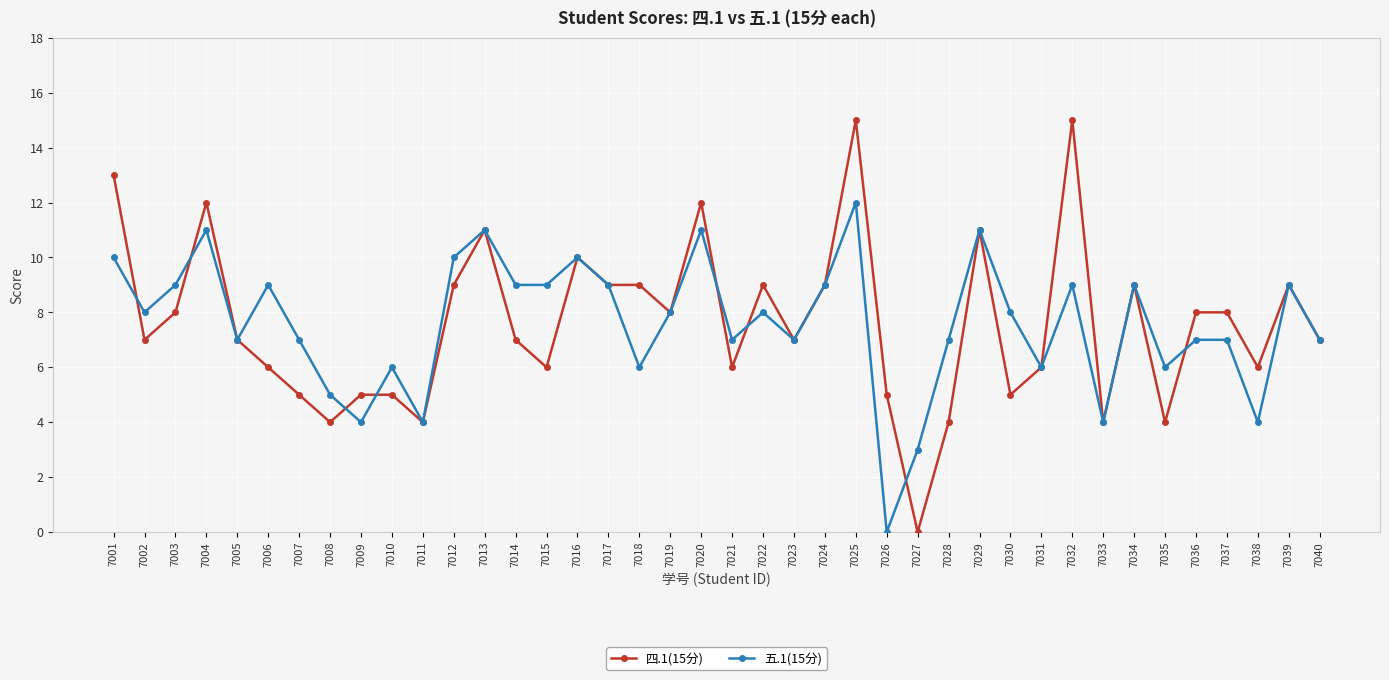

What is the value of the 四.1(15分) point at the 39th from the left?

9